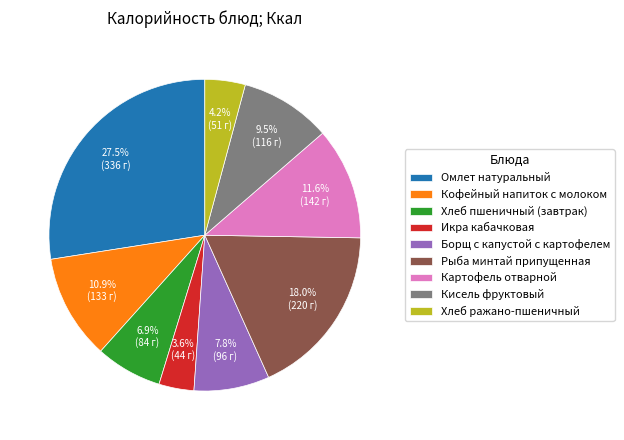

The Рыба минтай припущенная slice represents 18% of the pie. True or false?

True